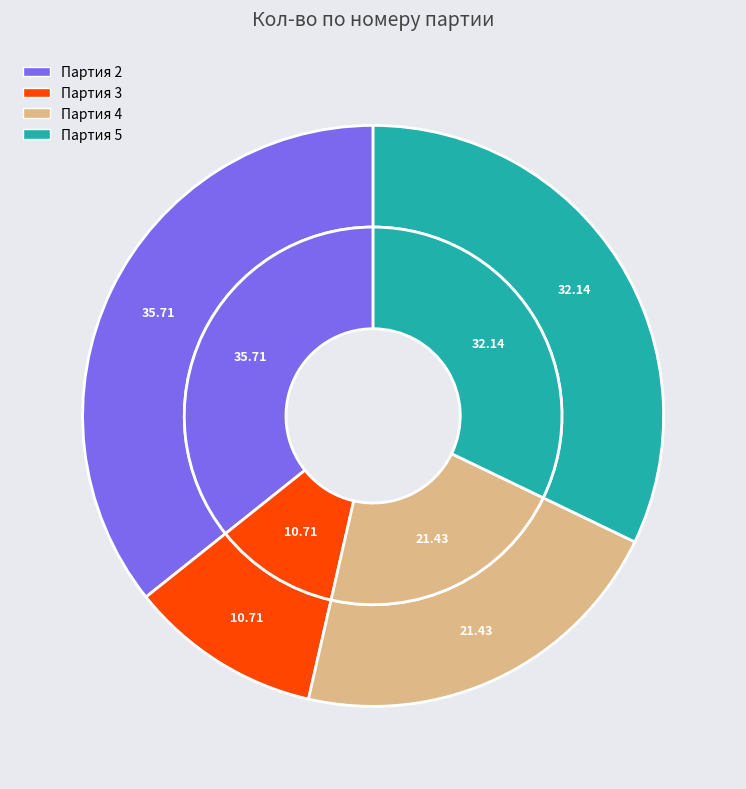

Does any single category account for the majority?

No